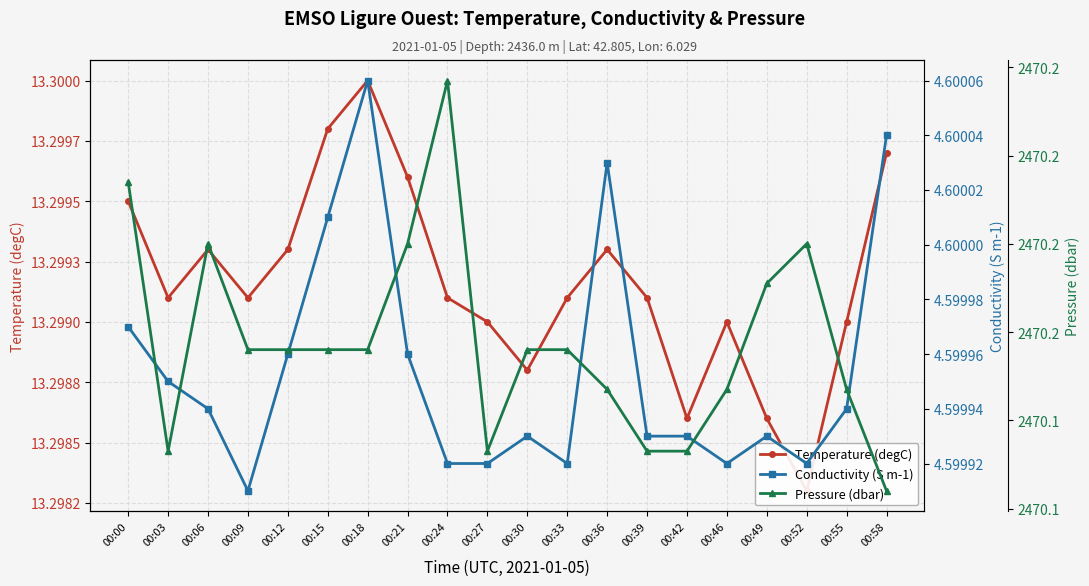

Which label corresponds to the largest value in the chart?

00:24